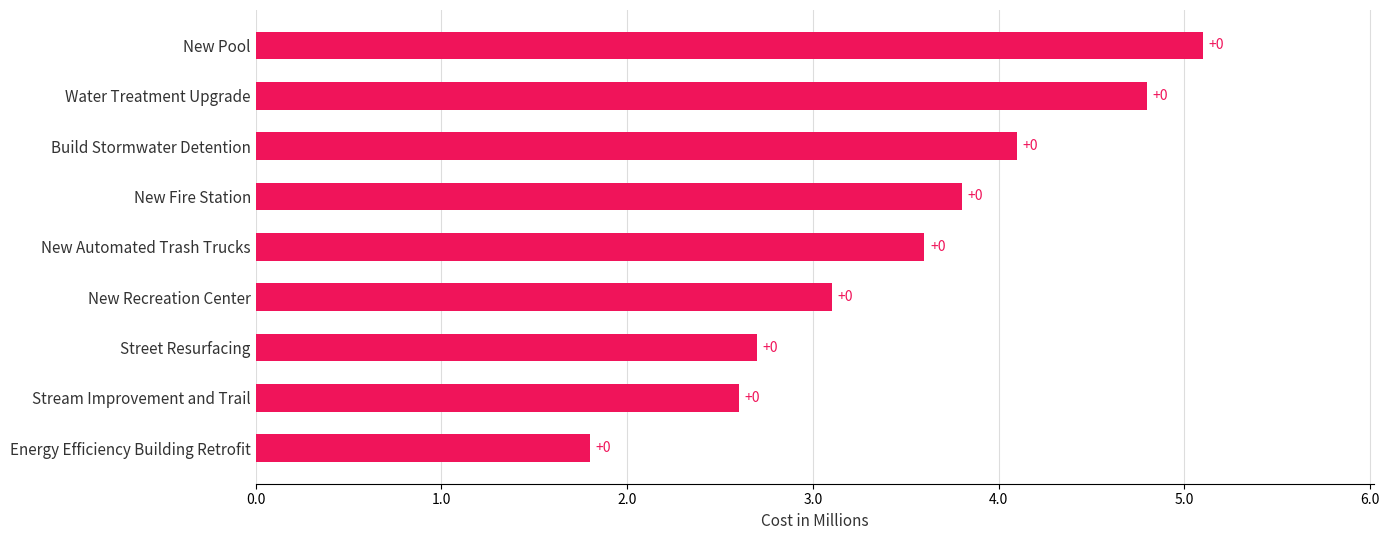

What is the difference between the maximum and minimum values?

3.3